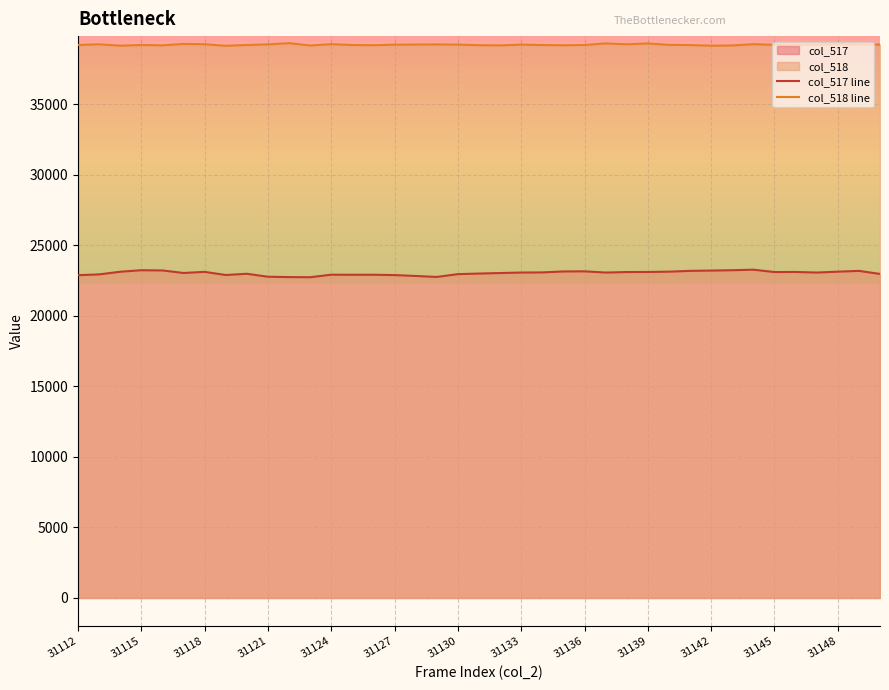

The value of col_518 line at 31127 is 39239. True or false?

True